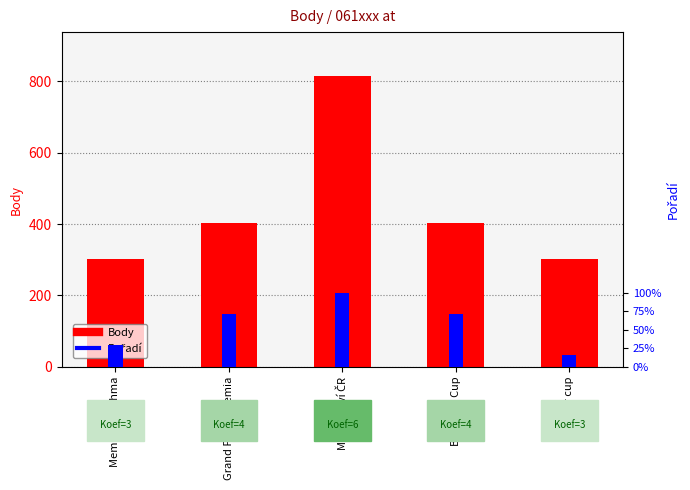

The Body series shows 303 at Senior cup. True or false?

True